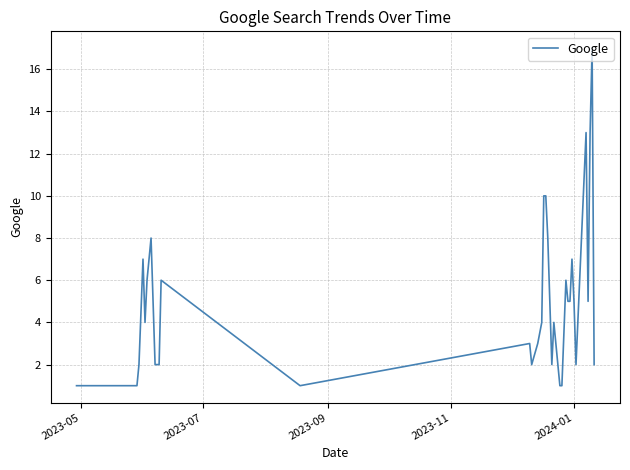

Is this an area chart (filled region under the line)?

No